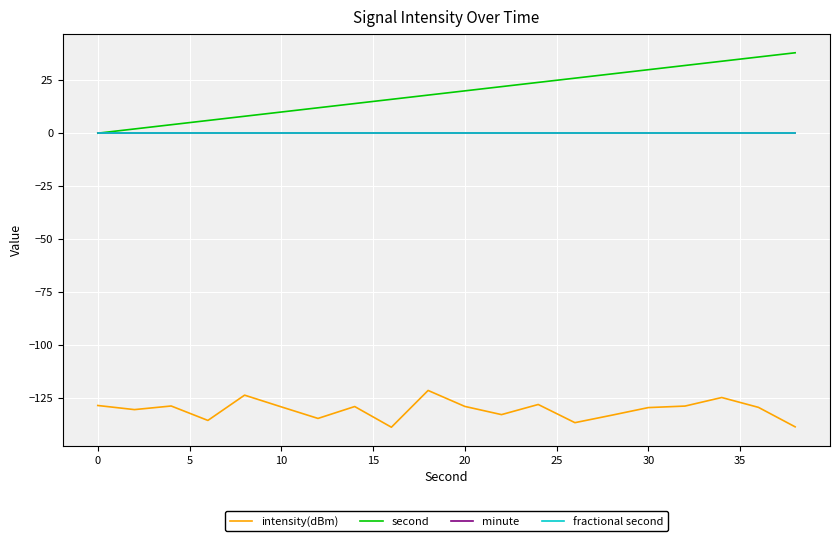

Which series has the largest range (max minus min)?

second